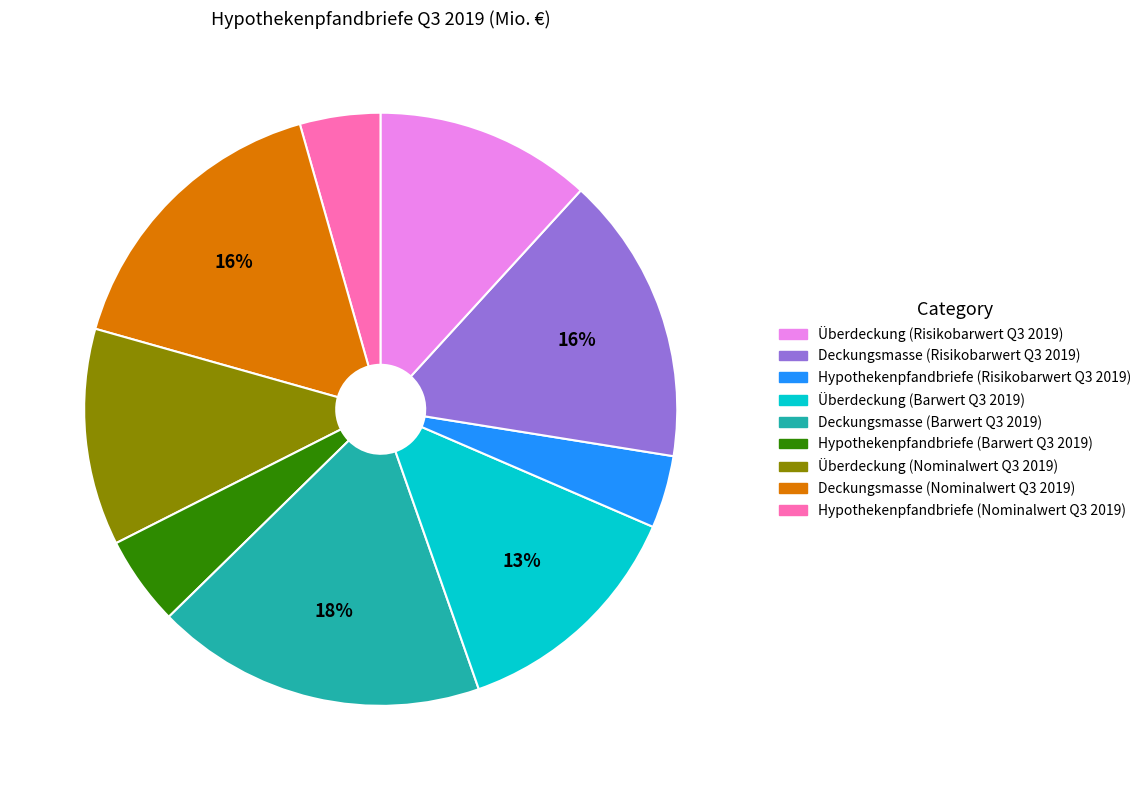

Does any single category account for the majority?

No